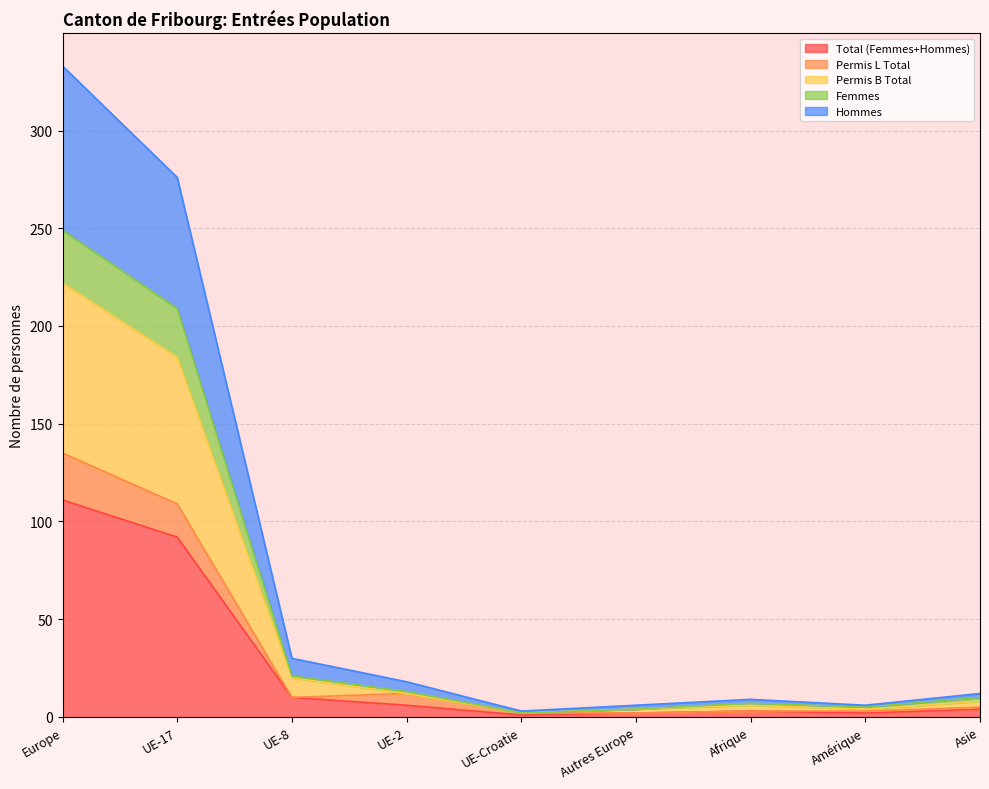

How many series are shown in this chart?

5